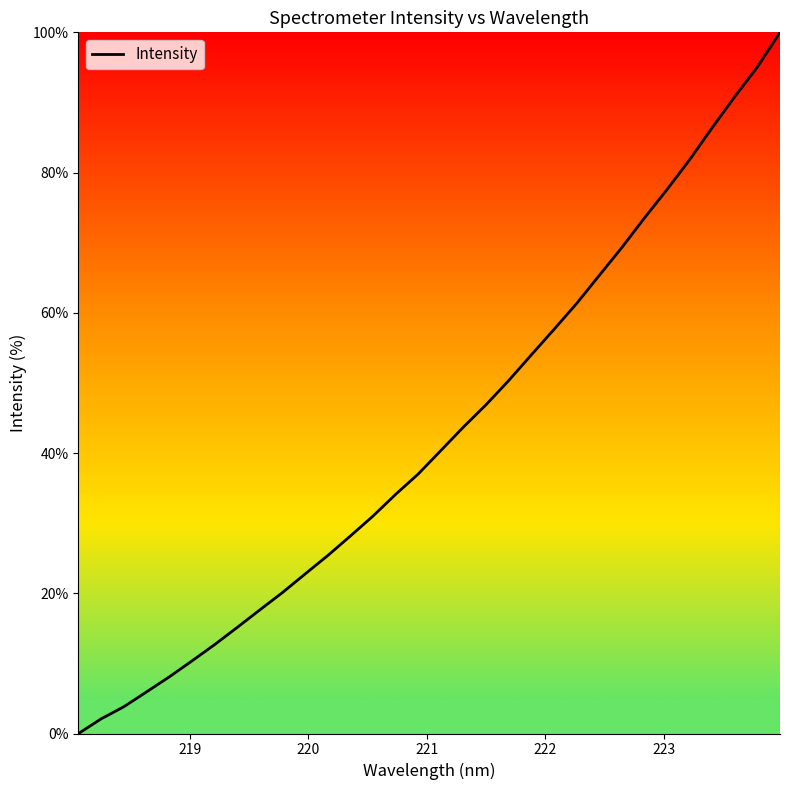

Is this an area chart (filled region under the line)?

No